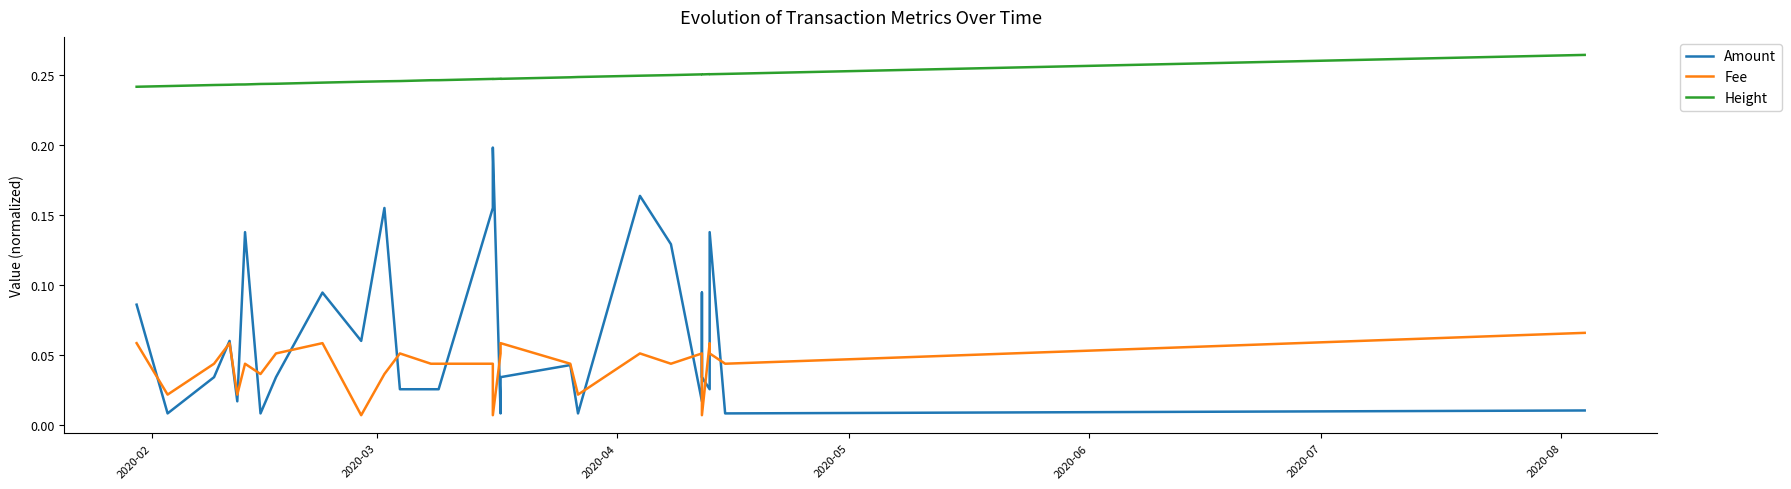

True or false: Amount and Height cross at least once.

False